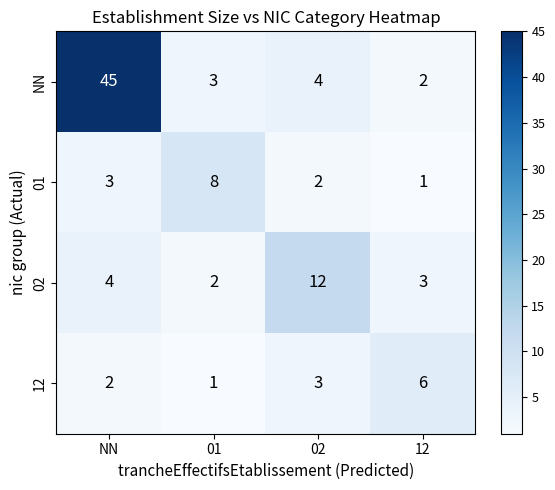

Between NN and 01, which series saw the biggest shift?

NN